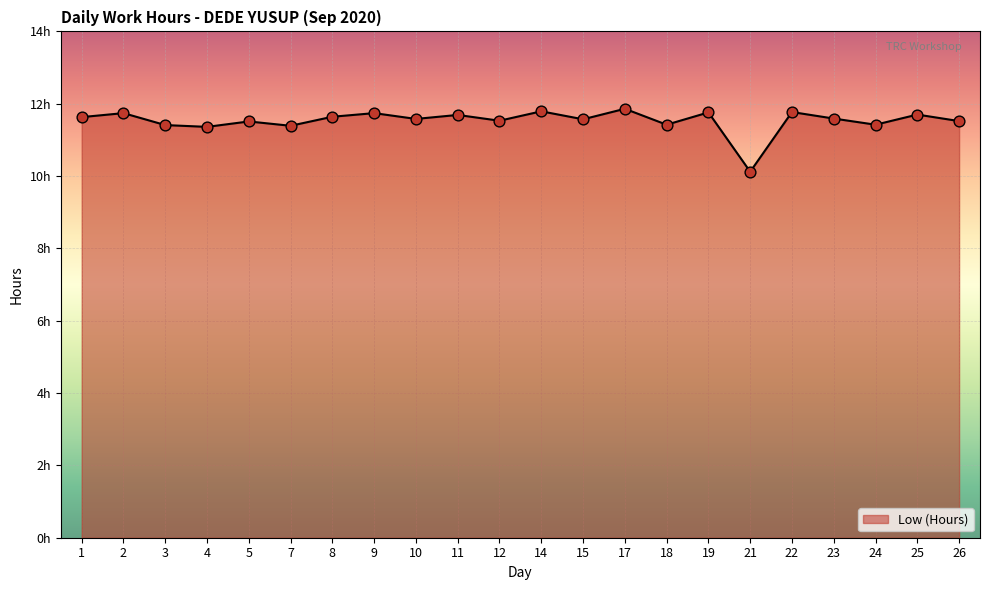

Between 22 and 9, which is larger?

22